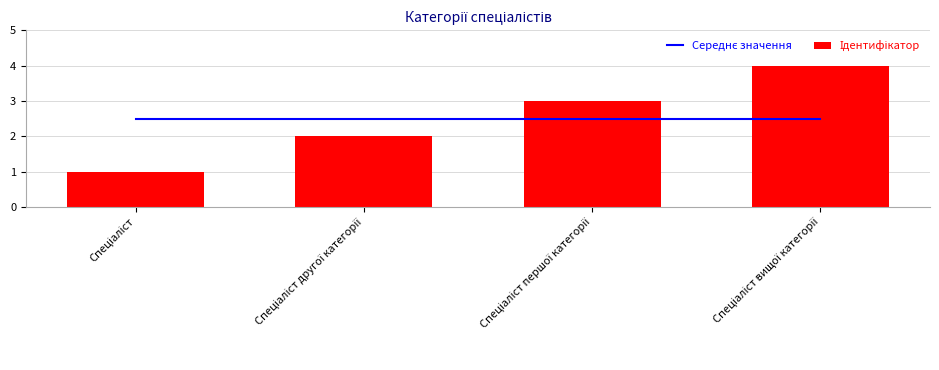

Reading left to right, what are all the values shown in this chart?

Середнє значення: Спеціаліст=2.5	Спеціаліст другої категорії=2.5	Спеціаліст першої категорії=2.5	Спеціаліст вищої категорії=2.5
Ідентифікатор: Спеціаліст=1.0	Спеціаліст другої категорії=2.0	Спеціаліст першої категорії=3.0	Спеціаліст вищої категорії=4.0